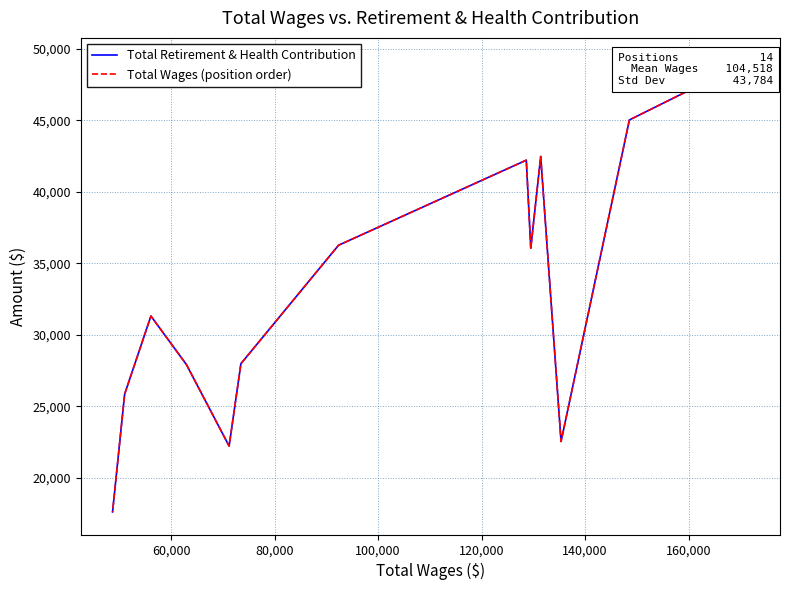

What is the maximum value for Total Retirement & Health Contribution?

49197